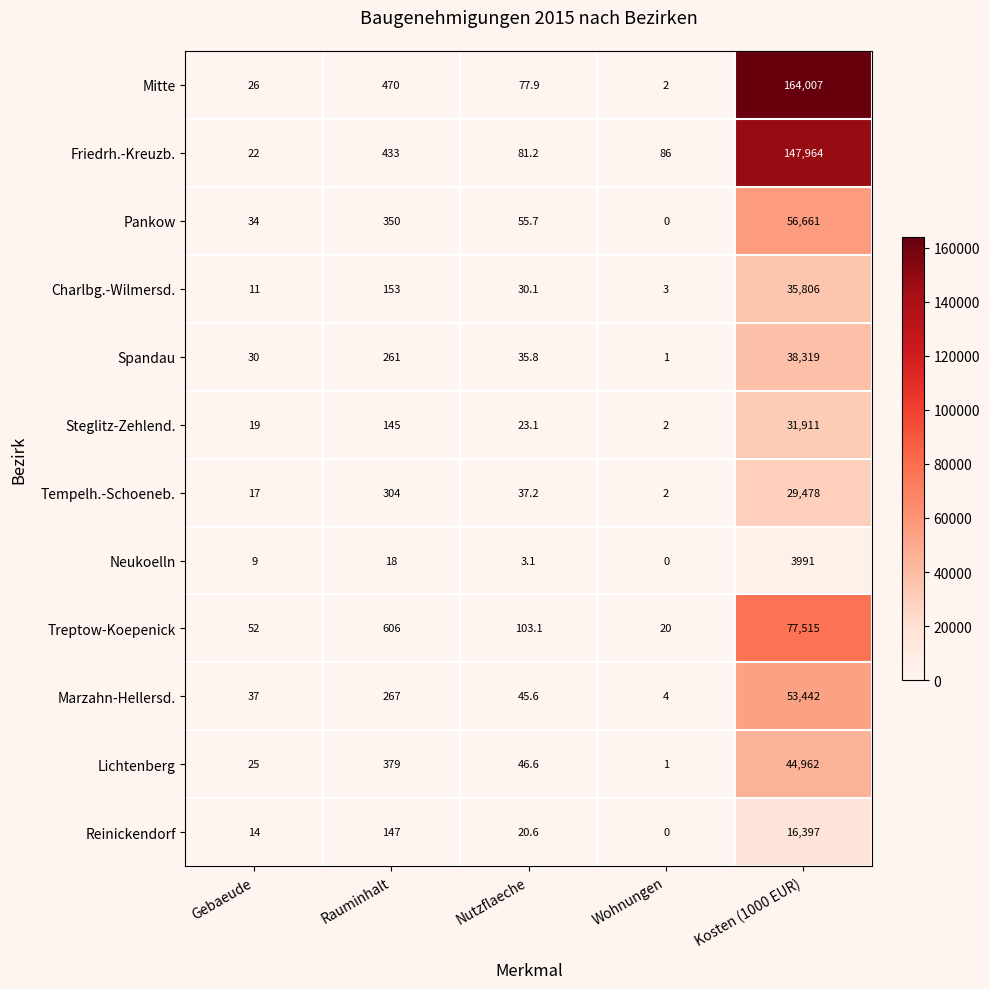

At which label is Marzahn-Hellersd. closest to 26723?

Rauminhalt